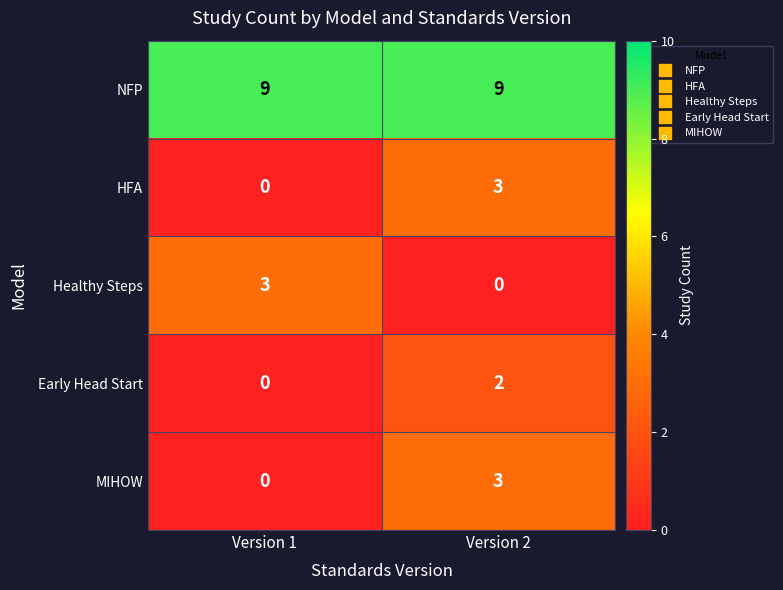

What is the difference between the highest and lowest values at Version 1?

9